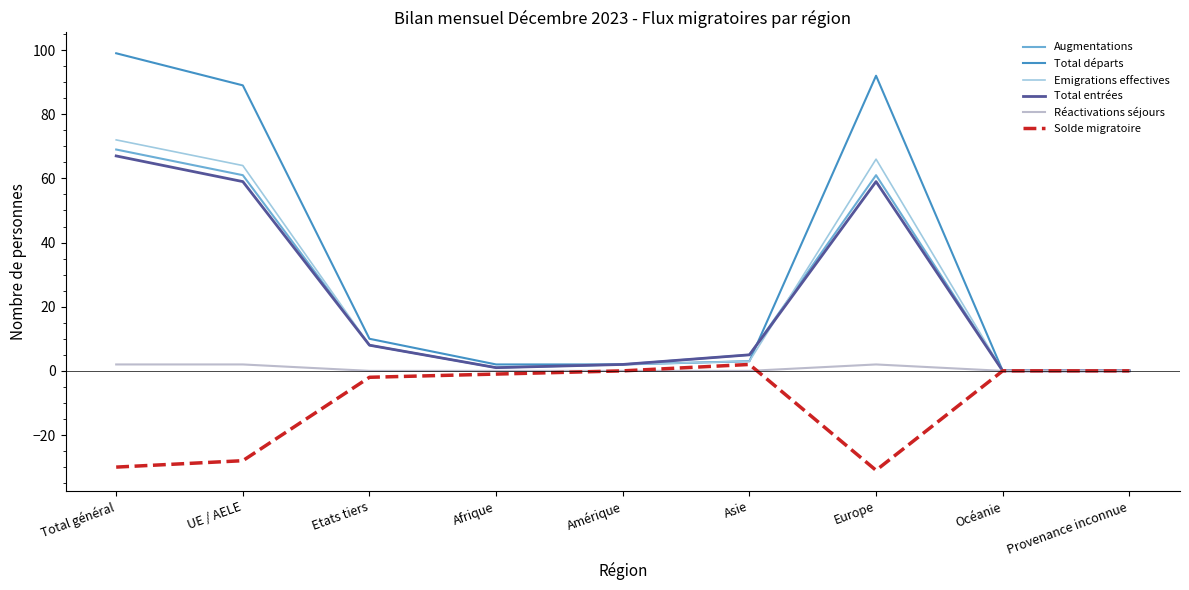

Reading left to right, extract all data points from this chart.

Augmentations: Total général=69	UE / AELE=61	Etats tiers=8	Afrique=1	Amérique=2	Asie=5	Europe=61	Océanie=0	Provenance inconnue=0
Total départs: Total général=99	UE / AELE=89	Etats tiers=10	Afrique=2	Amérique=2	Asie=3	Europe=92	Océanie=0	Provenance inconnue=0
Emigrations effectives: Total général=72	UE / AELE=64	Etats tiers=8	Afrique=1	Amérique=2	Asie=3	Europe=66	Océanie=0	Provenance inconnue=0
Total entrées: Total général=67	UE / AELE=59	Etats tiers=8	Afrique=1	Amérique=2	Asie=5	Europe=59	Océanie=0	Provenance inconnue=0
Réactivations séjours: Total général=2	UE / AELE=2	Etats tiers=0	Afrique=0	Amérique=0	Asie=0	Europe=2	Océanie=0	Provenance inconnue=0
Solde migratoire: Total général=-30	UE / AELE=-28	Etats tiers=-2	Afrique=-1	Amérique=0	Asie=2	Europe=-31	Océanie=0	Provenance inconnue=0